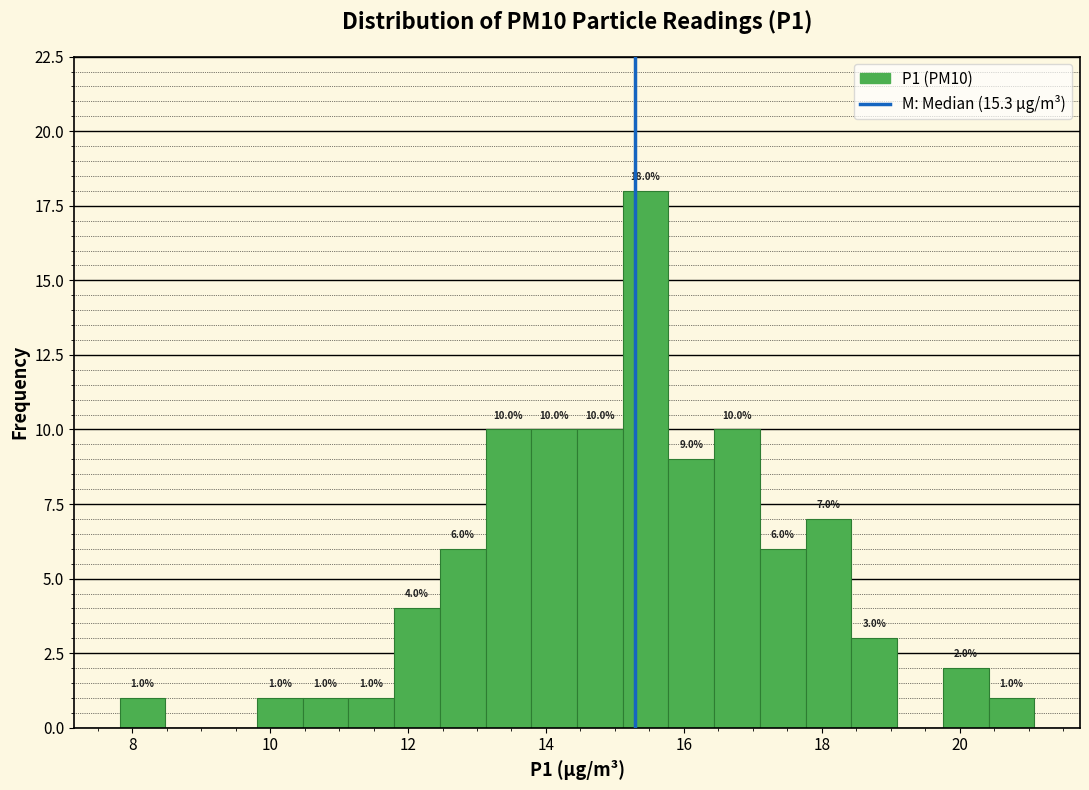

Read against the x-axis, roughly where is the centre of the tallest bar?

15.4